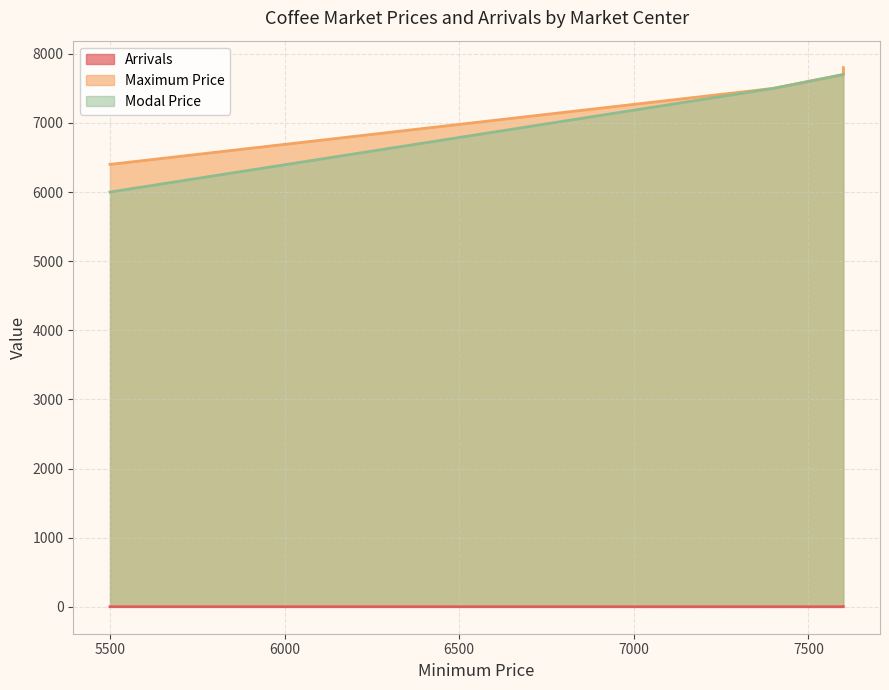

Between 5500 and 7400, which is larger?

5500